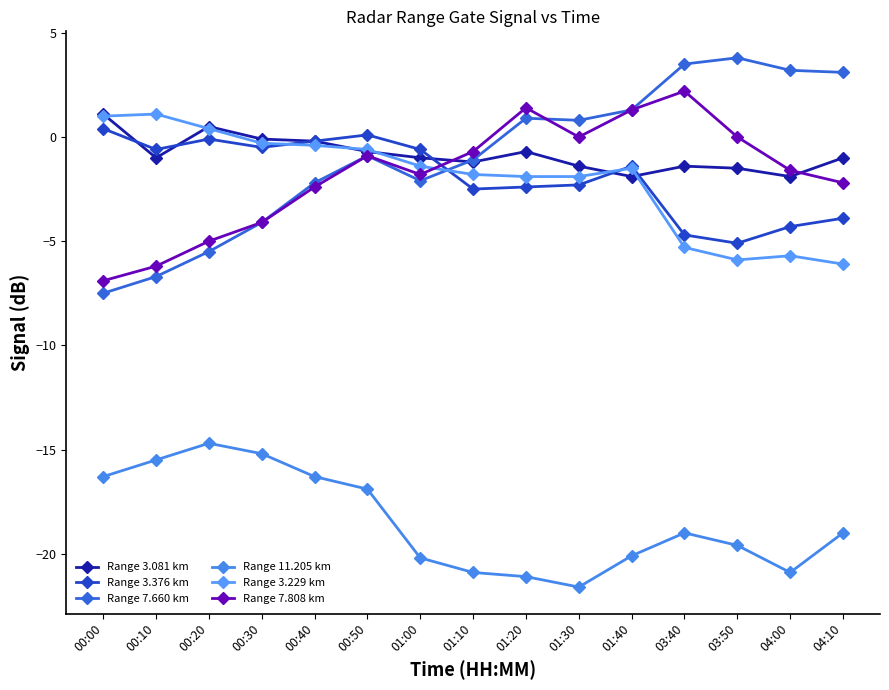

Which has a higher value, 03:40 or 00:20?

00:20